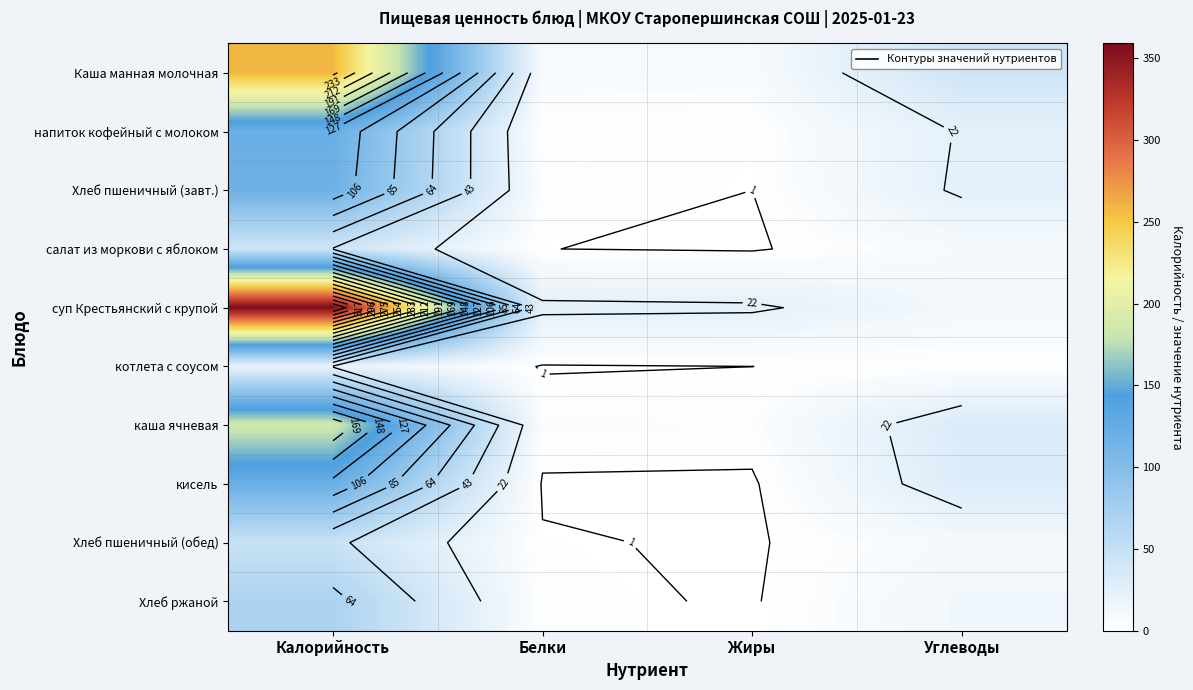

What is the difference between the каша ячневая values at Белки and Углеводы?

27.0